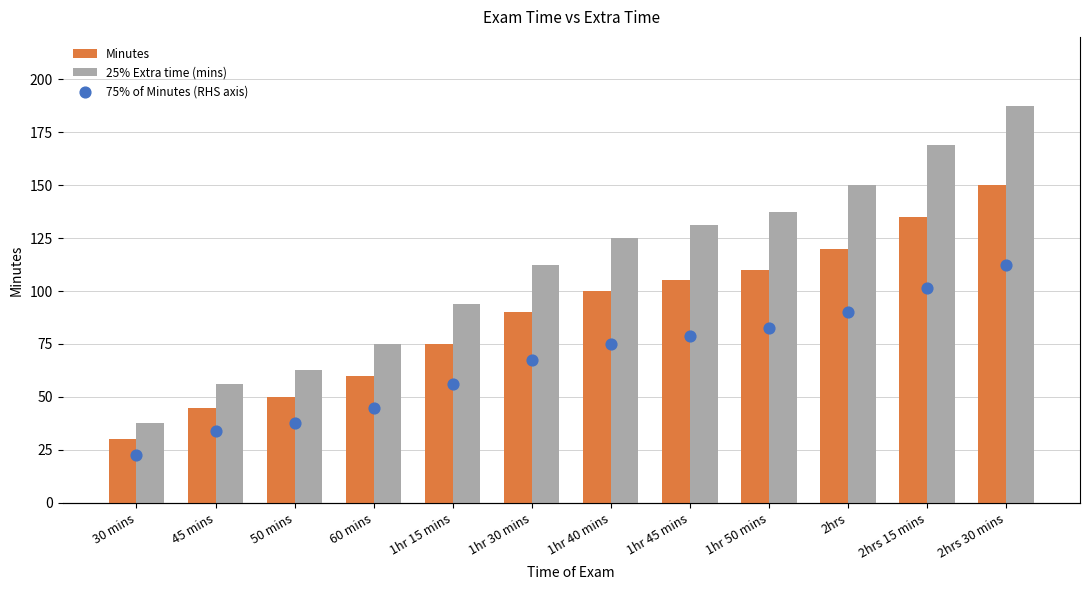

At how many categories does at least one series exceed 54?

11